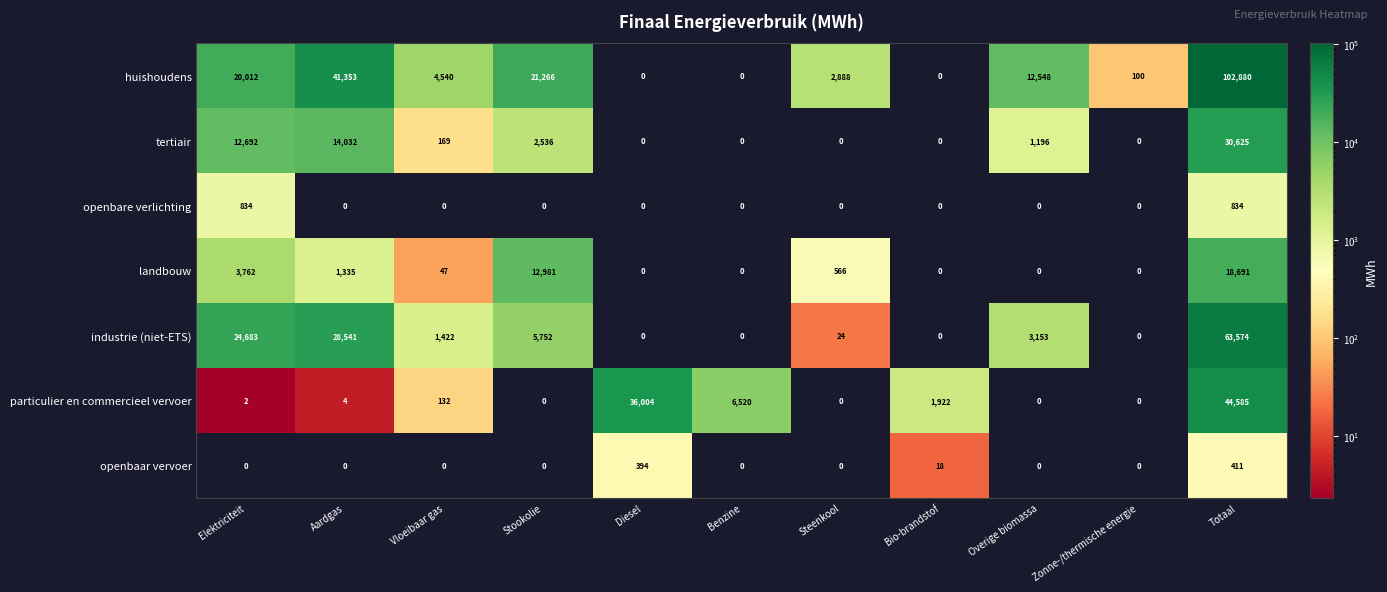

At which category is the sum across all series the highest?

Totaal